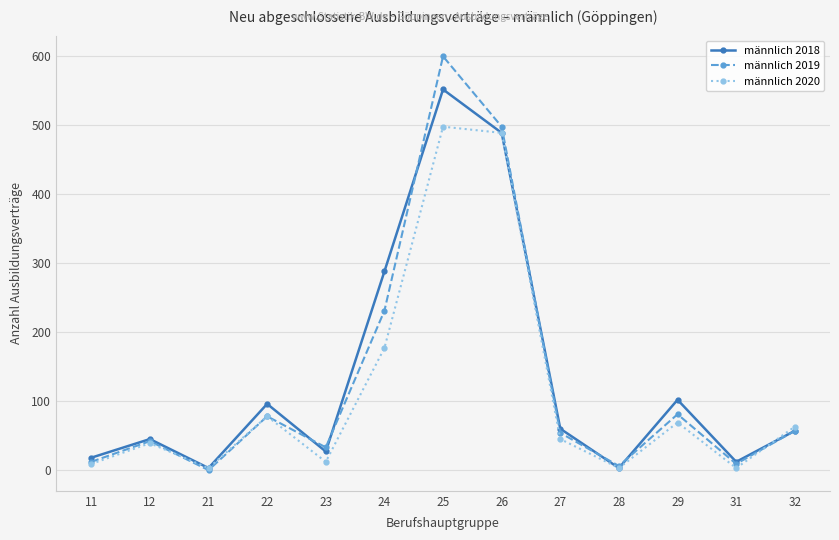

At which label is männlich 2018 closest to 277?

24